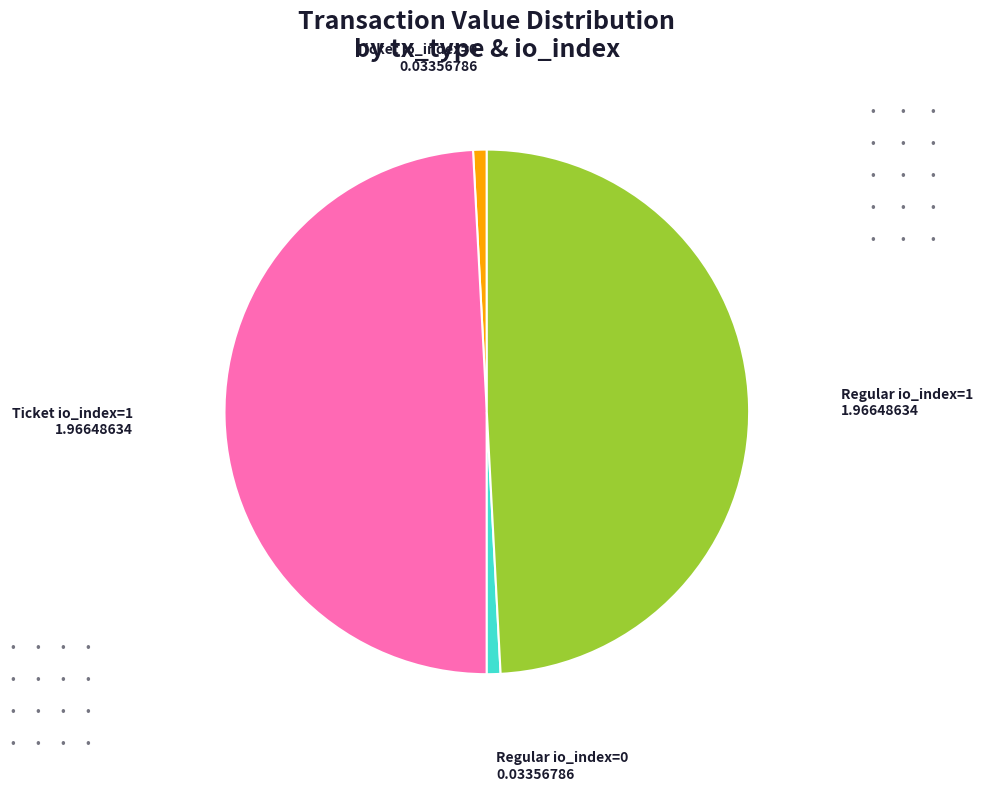

Does any single category account for the majority?

No